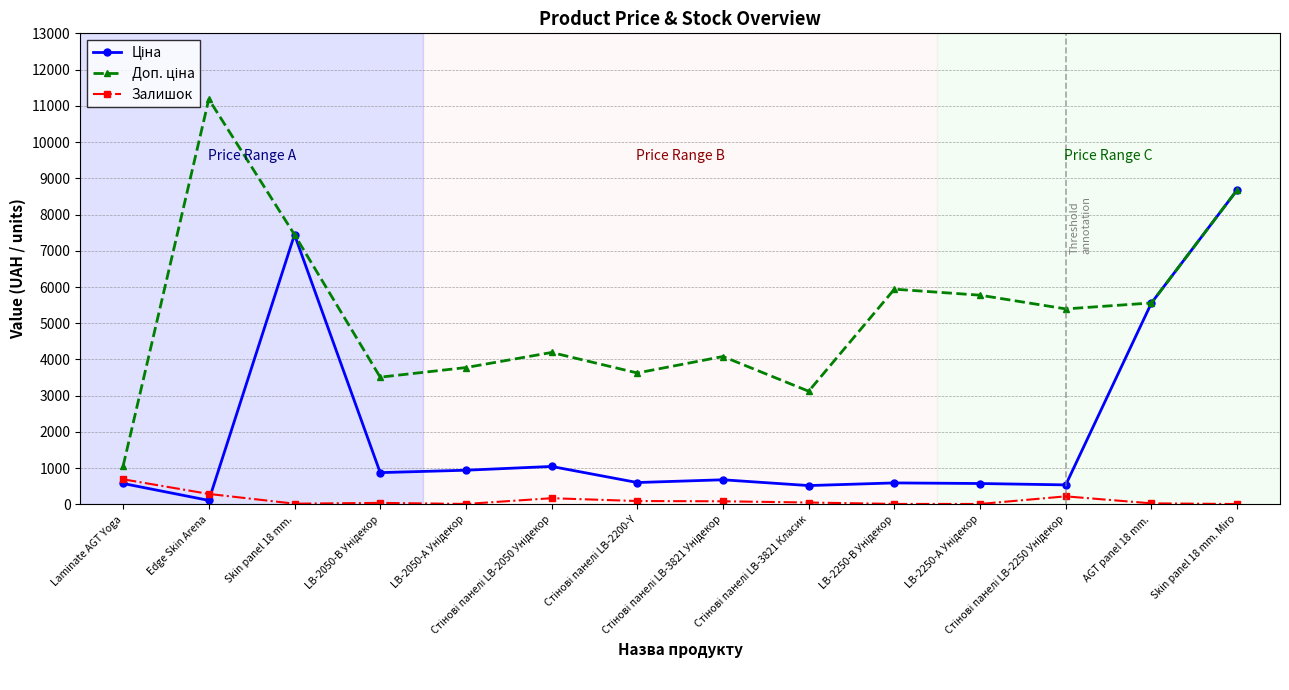

What is the maximum value shown in the chart?

11182.0